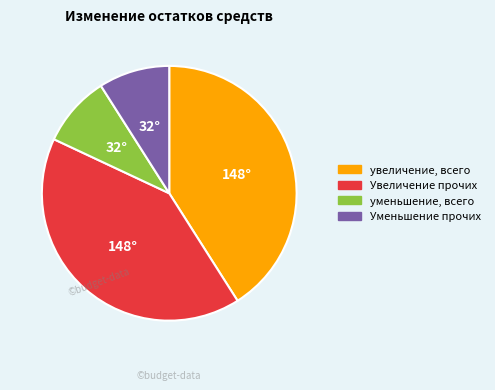

Does any single category account for the majority?

No